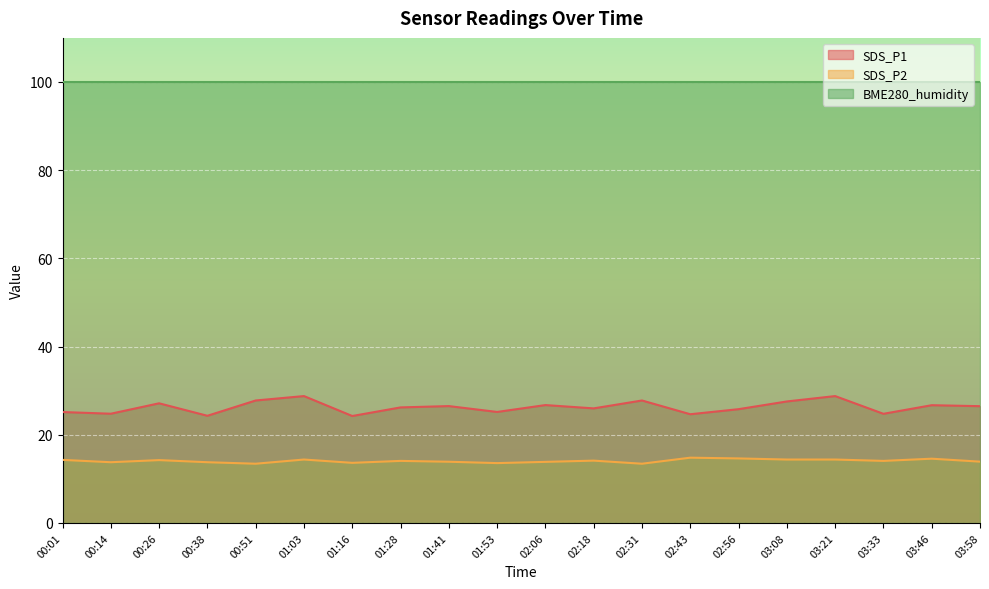

What are all the series names shown in the legend?

SDS_P1, SDS_P2, BME280_humidity